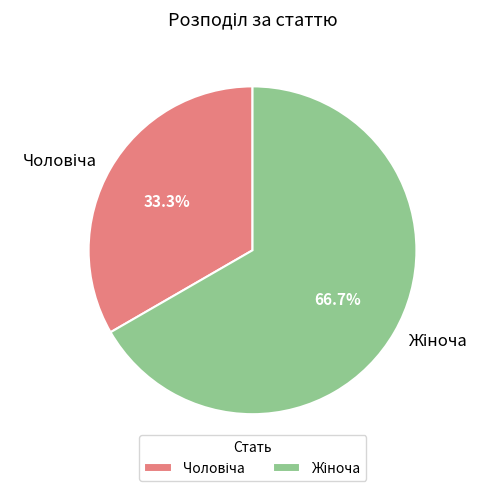

Is there a majority slice in this chart?

Yes